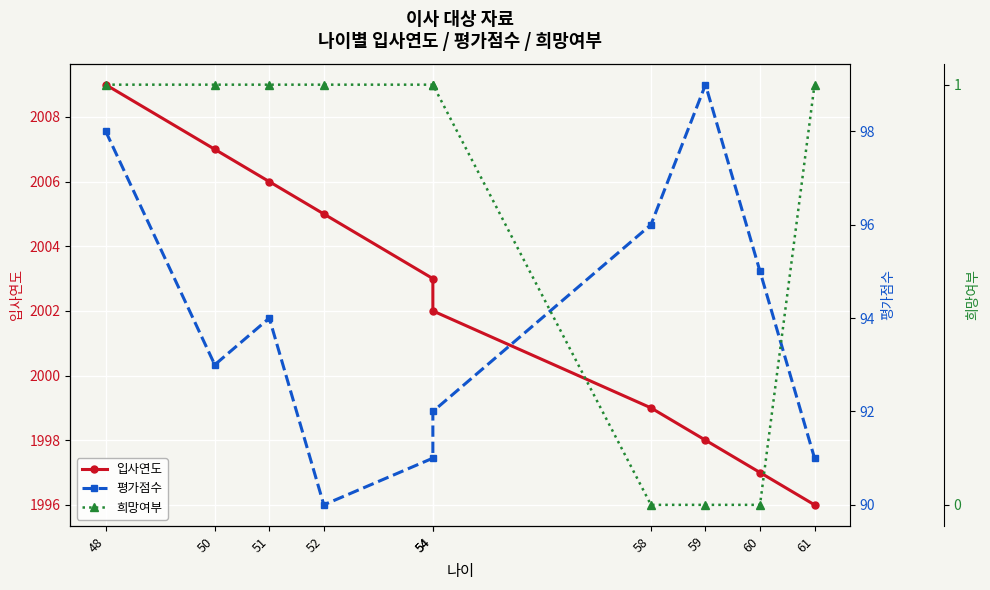

Rank the series by their maximum value, from lowest to highest.

희망여부, 평가점수, 입사연도